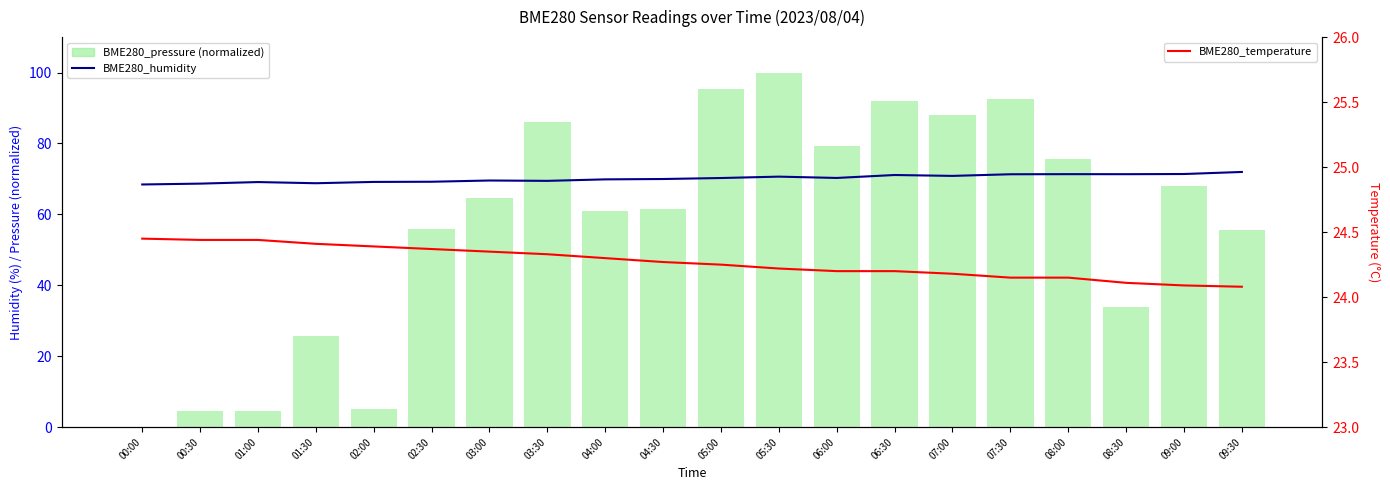

Which category has the lowest value in the BME280_temperature series?

09:30